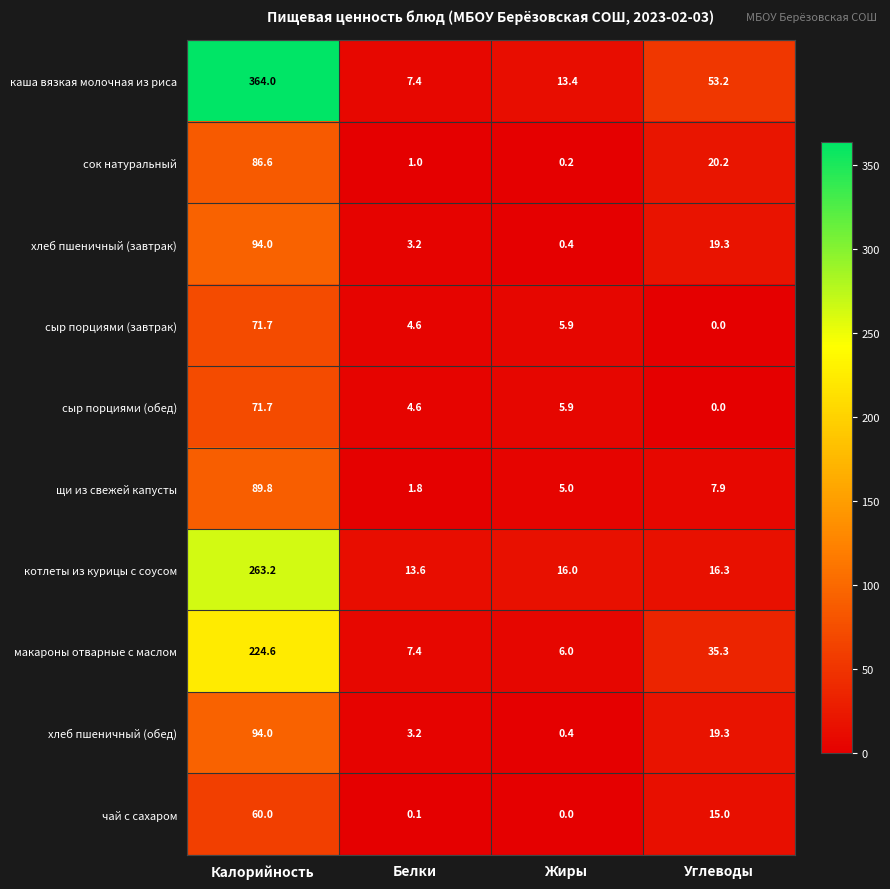

What is the difference between the highest and lowest values at Калорийность?

304.0